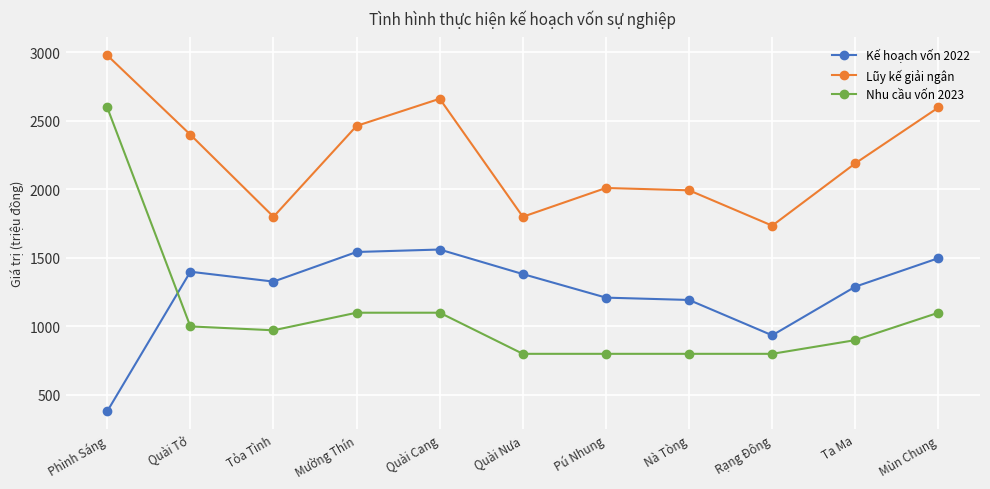

Reading left to right, transcribe all the data shown in this chart.

Kế hoạch vốn 2022: 380.8	1399.0	1327.0	1543.0	1561.0	1382.0	1210.0	1193.0	935.0	1290.0	1498.0
Lũy kế giải ngân: 2978.1	2399.0	1800.0	2463.0	2661.0	1800.0	2010.0	1993.0	1735.0	2190.0	2597.3
Nhu cầu vốn 2023: 2597.3	1000.0	971.7	1100.0	1100.0	800.0	800.0	800.0	800.0	900.0	1100.0